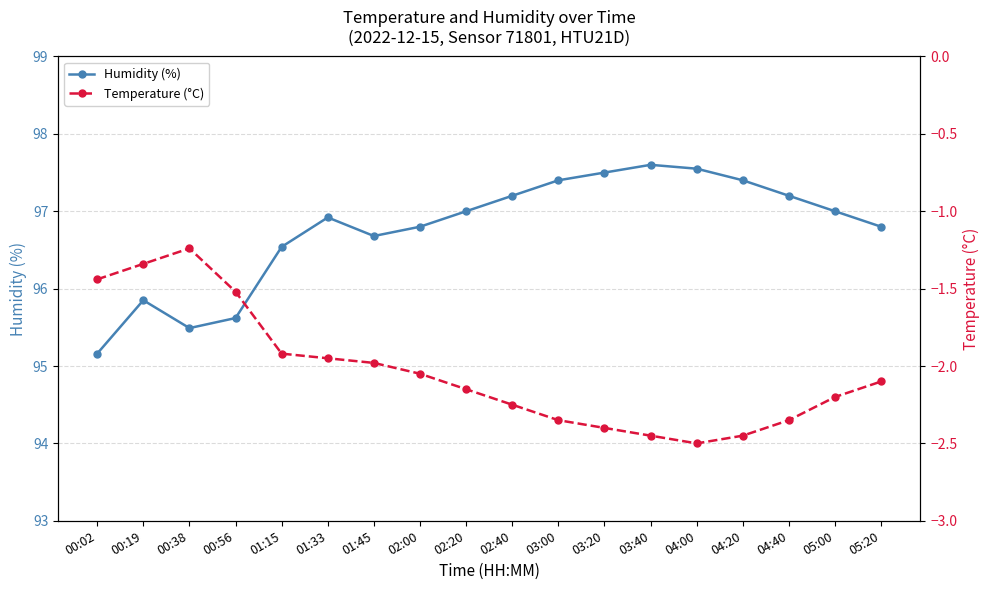

What is the difference between the second highest and minimum values in the Temperature (°C) series?

1.2